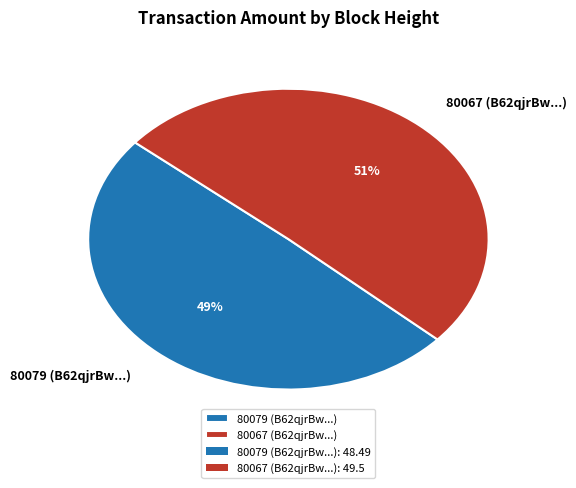

Is there any slice that represents more than half of the pie?

Yes